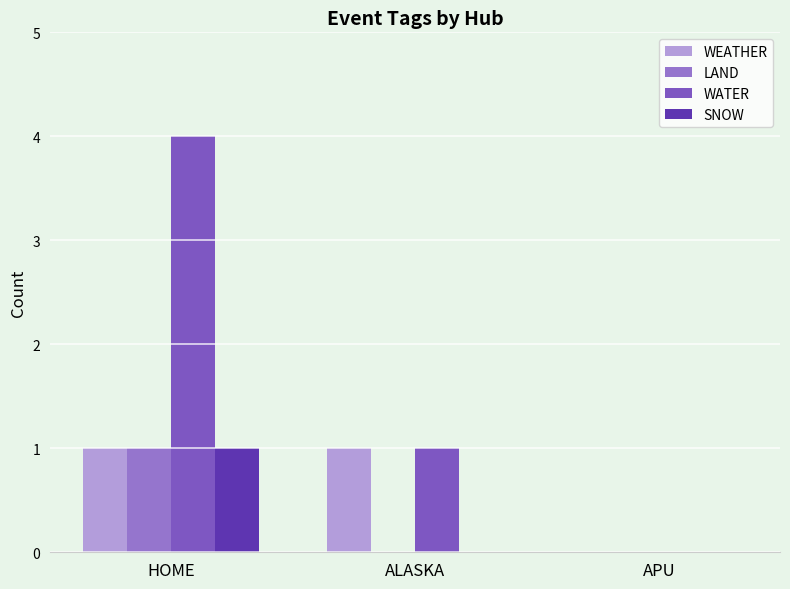

Rank the series by their maximum value, from lowest to highest.

WEATHER, LAND, SNOW, WATER